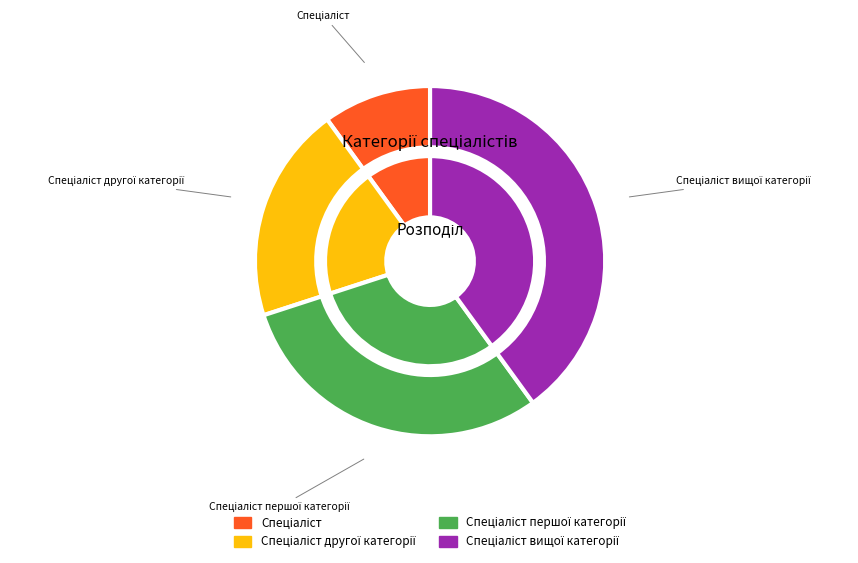

Is the sum of Спеціаліст другої категорії and Спеціаліст першої категорії greater than half?

No